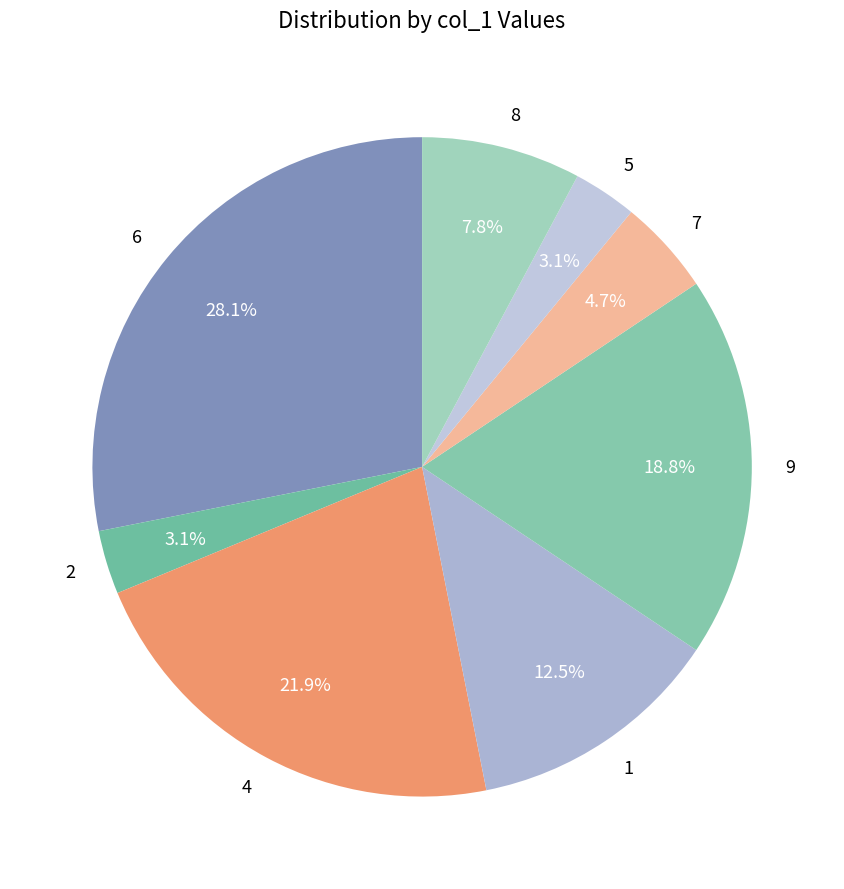

Count the number of slices in the pie.

8